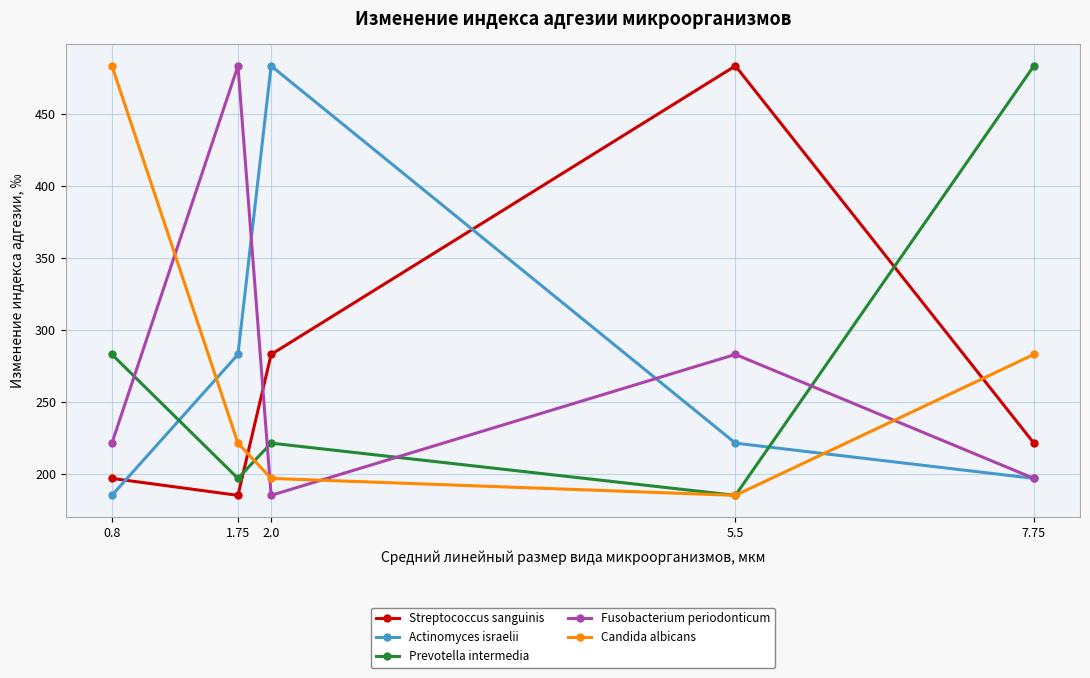

What is the sum of all Actinomyces israelii values?

1371.6